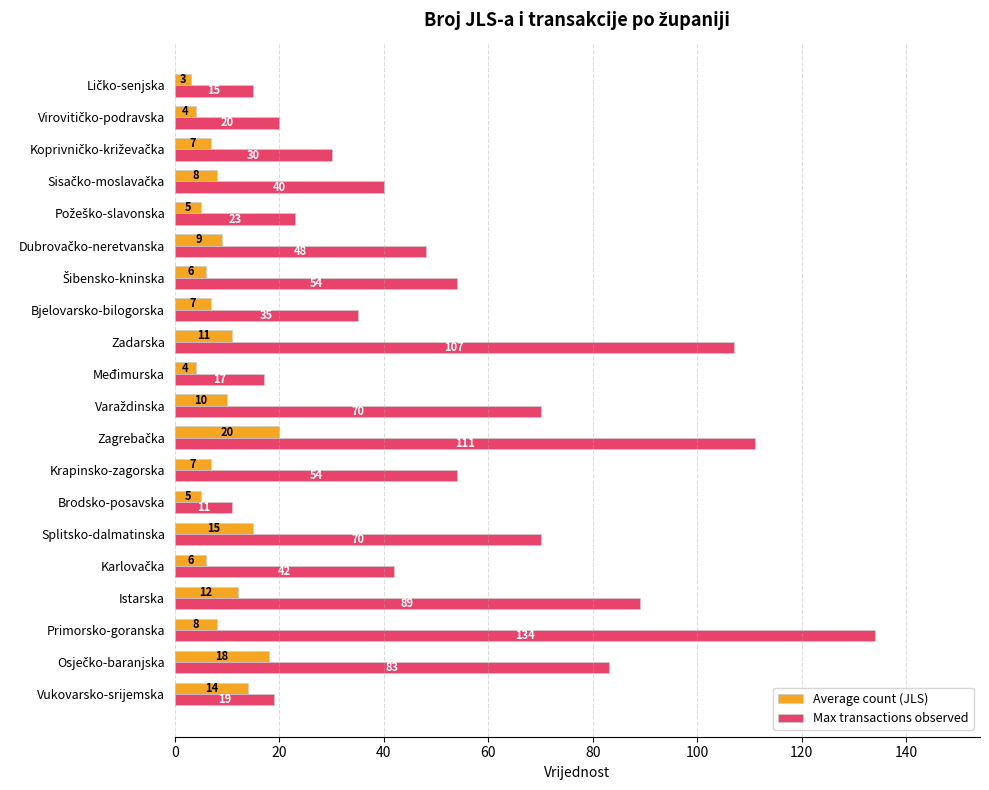

True or false: Max transactions observed has a value of 134 at Primorsko-goranska.

True